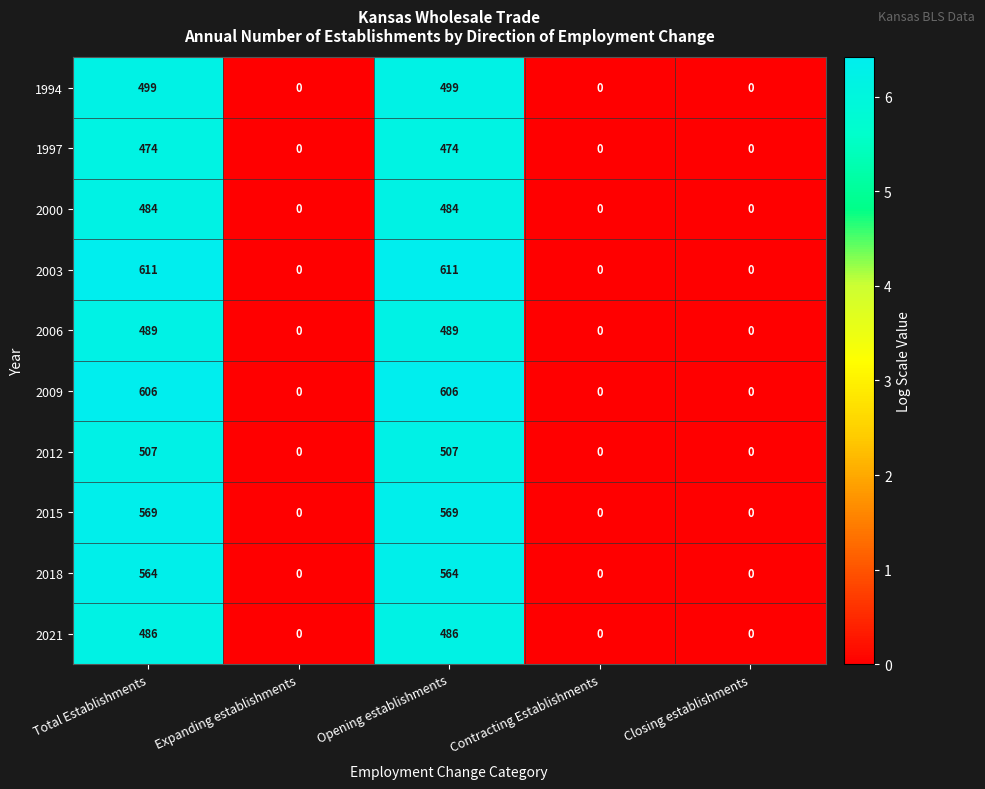

What is the sum of the 2018 values at Closing establishments and Opening establishments?

564